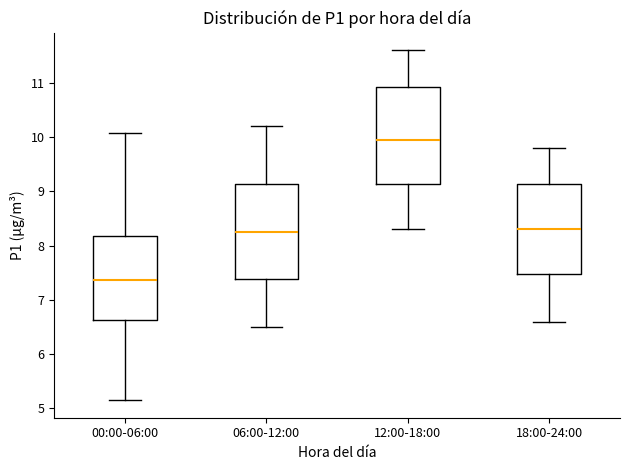

Which box has the highest median line?

12:00-18:00